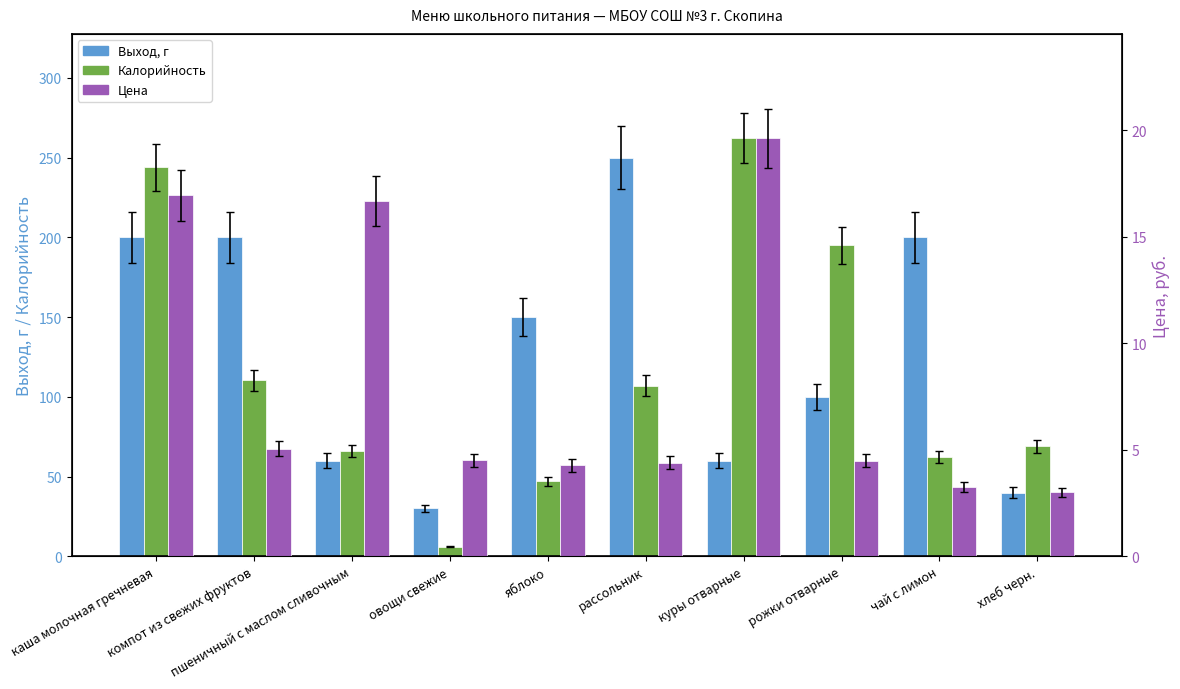

What is the greatest value displayed?

262.0